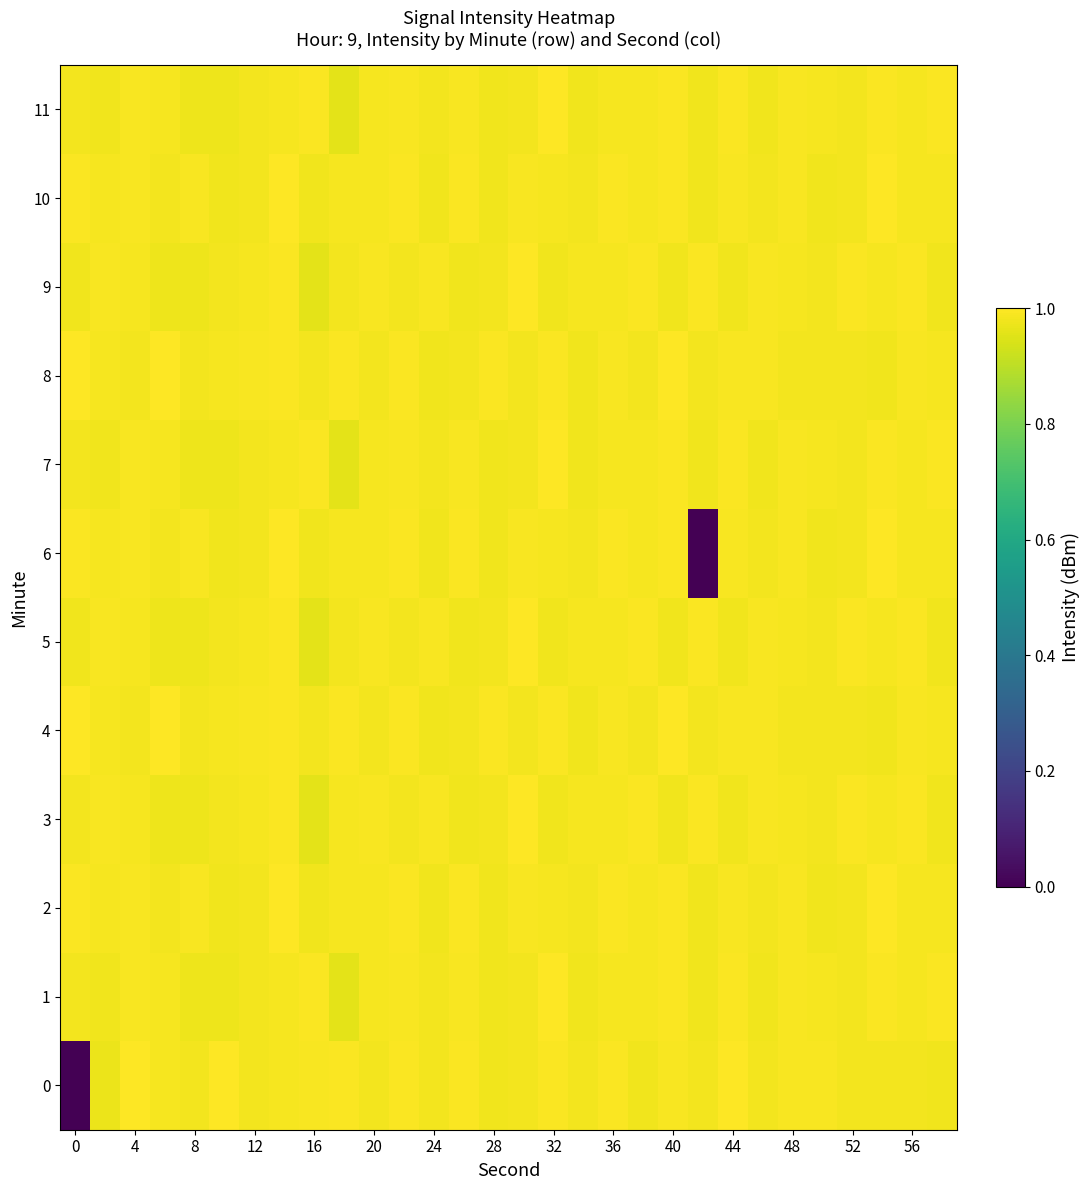

Which category has the highest value across all series?

44